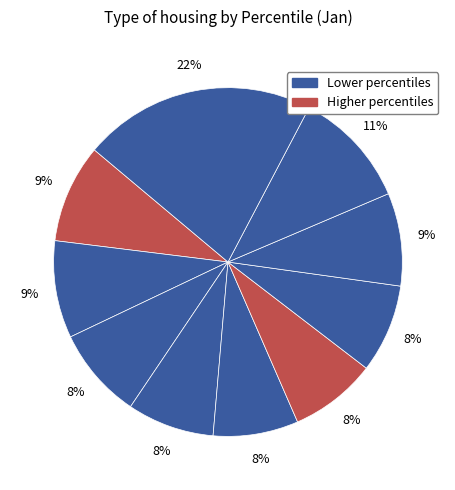

How many segments does this pie chart have?

10